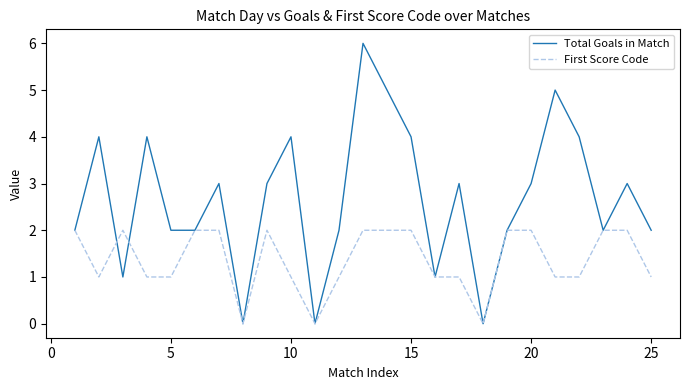

What is the sum of all First Score Code values?

34